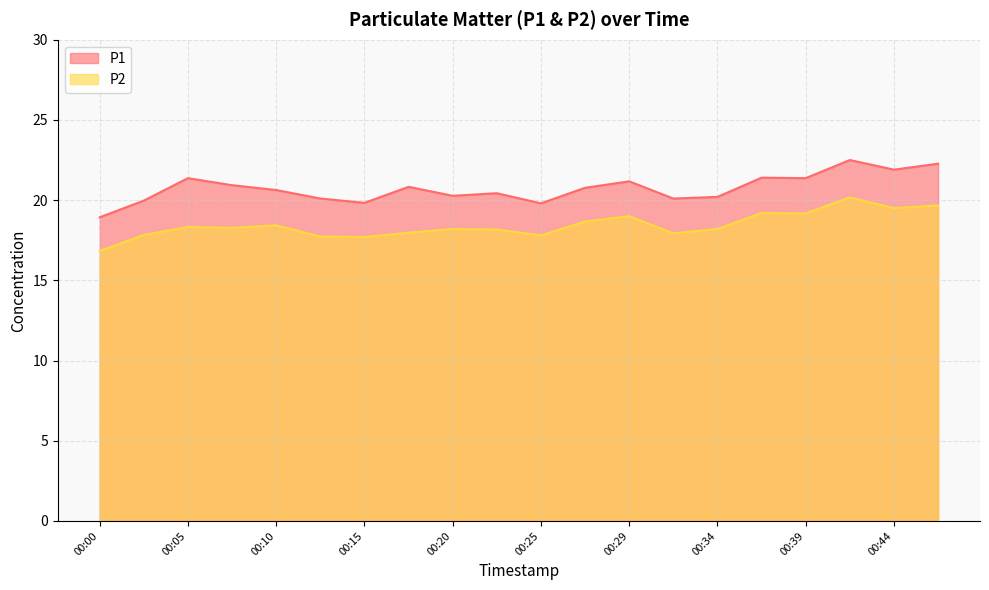

The P1 series shows 29.1 at 00:12. True or false?

False